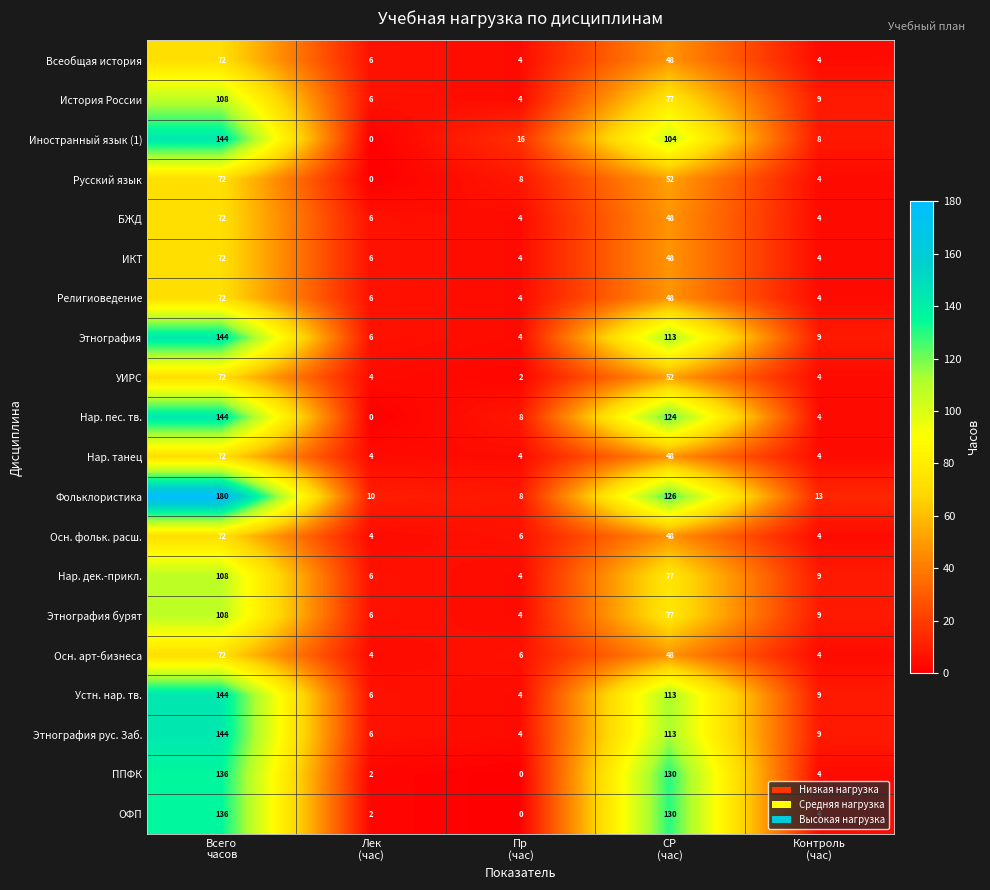

How many data points in История России are less than 9?

2